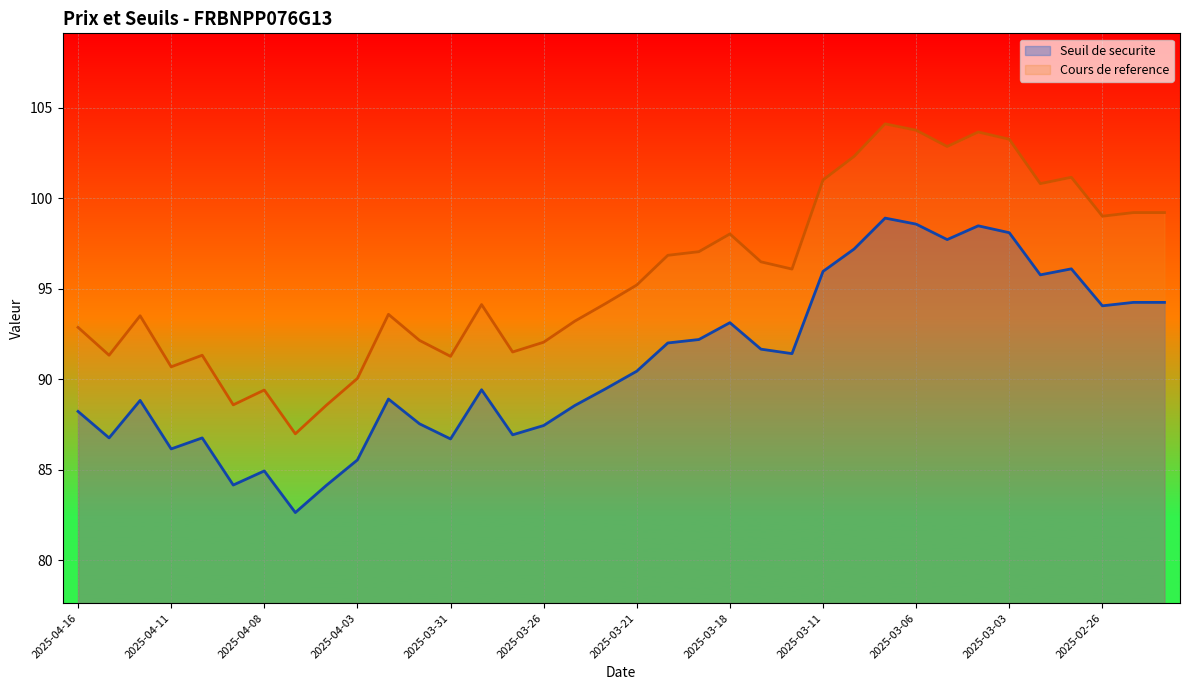

At which category does Cours de reference reach its first local valley?

2025-04-15